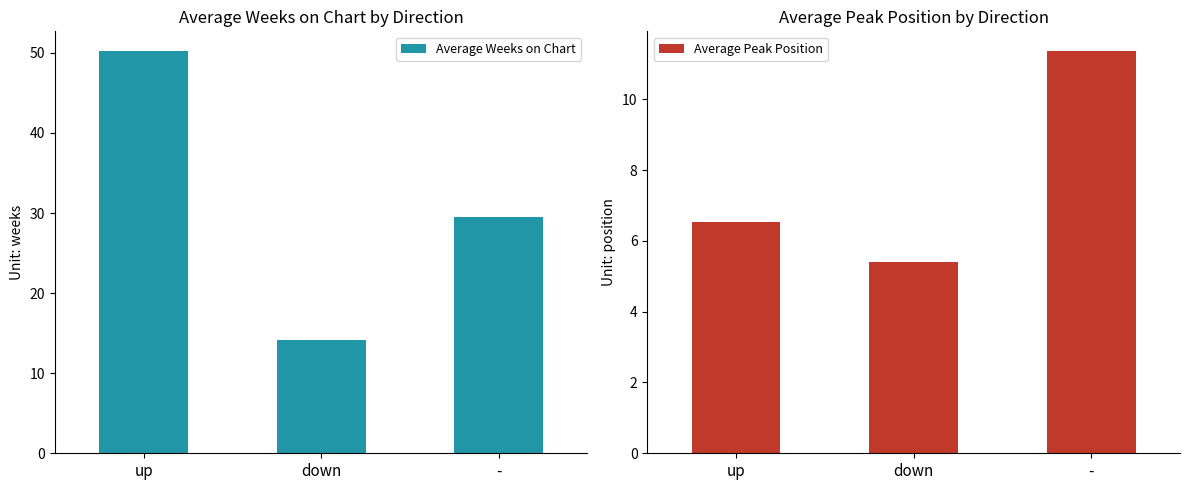

How many series are shown in this chart?

2